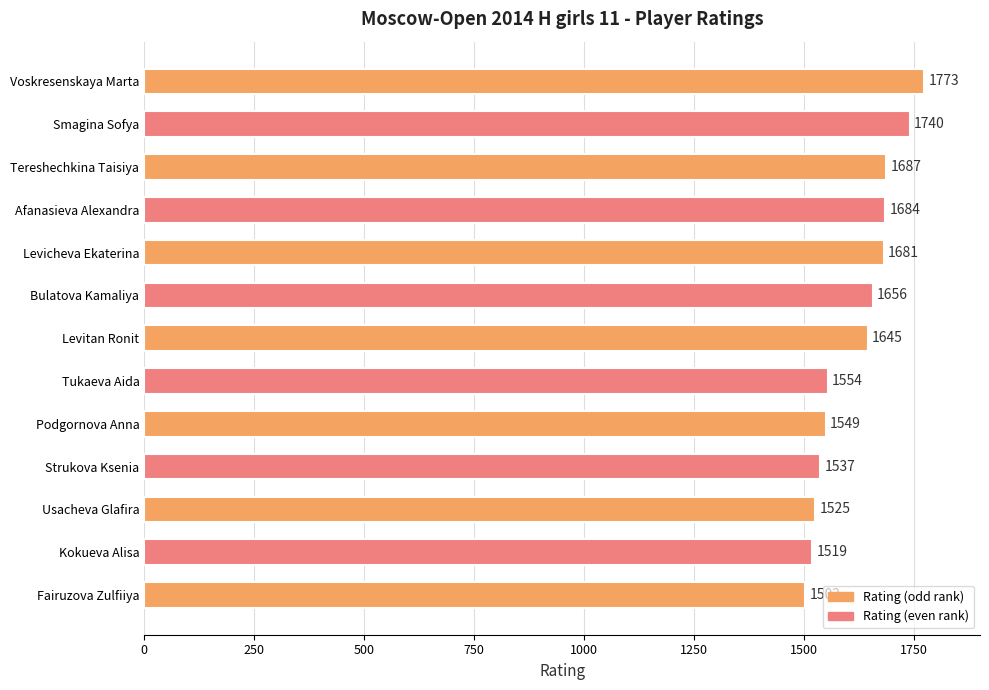

Is it true that the value at Voskresenskaya Marta is 1773?

True